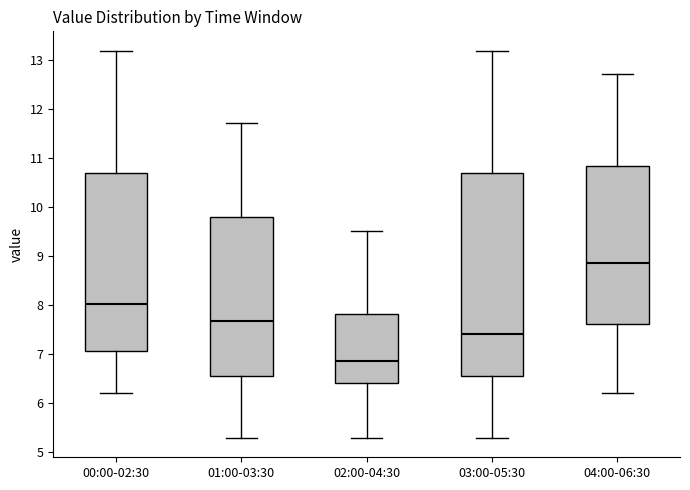

Reading left to right, transcribe this box plot: for each box, give where its median line is, the range the box spans, and where its two whiskers end, as read against the y-axis. The values are not printed on the chart, so give them approximately, as read against the axis.

00:00-02:30: median 8.0, box 7.0 to 10.7, whiskers 6.2 to 13.2
01:00-03:30: median 7.7, box 6.5 to 9.8, whiskers 5.3 to 11.7
02:00-04:30: median 6.9, box 6.4 to 7.8, whiskers 5.3 to 9.5
03:00-05:30: median 7.4, box 6.5 to 10.7, whiskers 5.3 to 13.2
04:00-06:30: median 8.9, box 7.6 to 10.8, whiskers 6.2 to 12.7